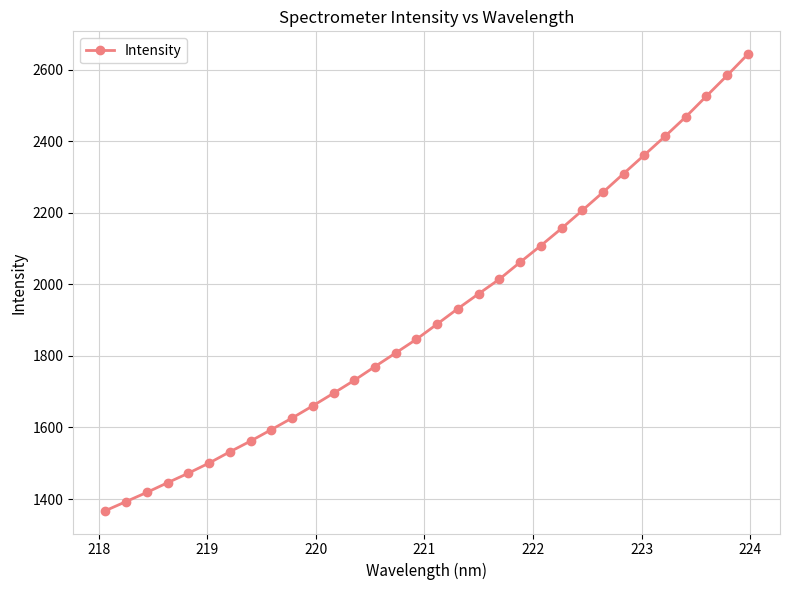

How many lines are shown in the chart?

1